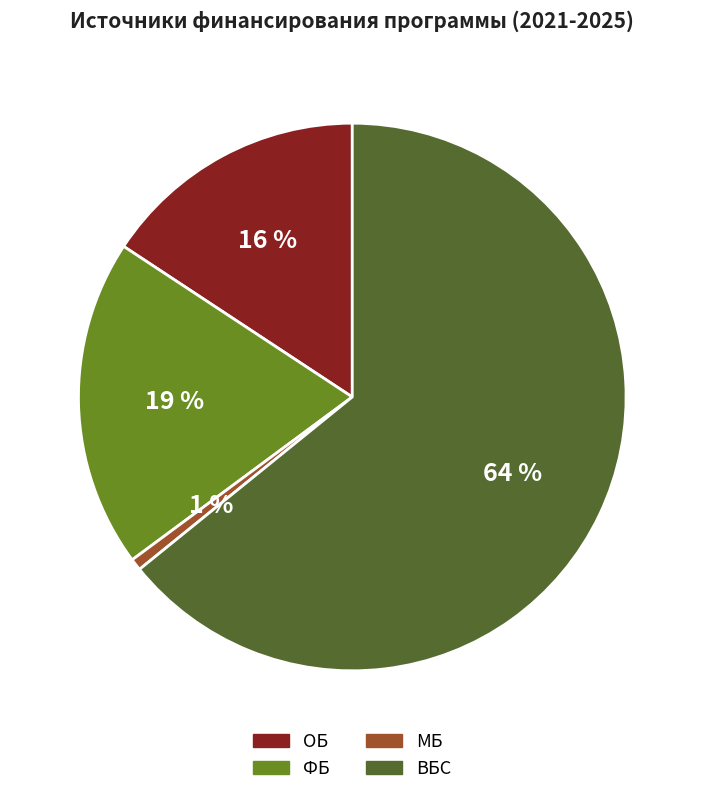

To the nearest percent, what portion does ФБ represent?

19%